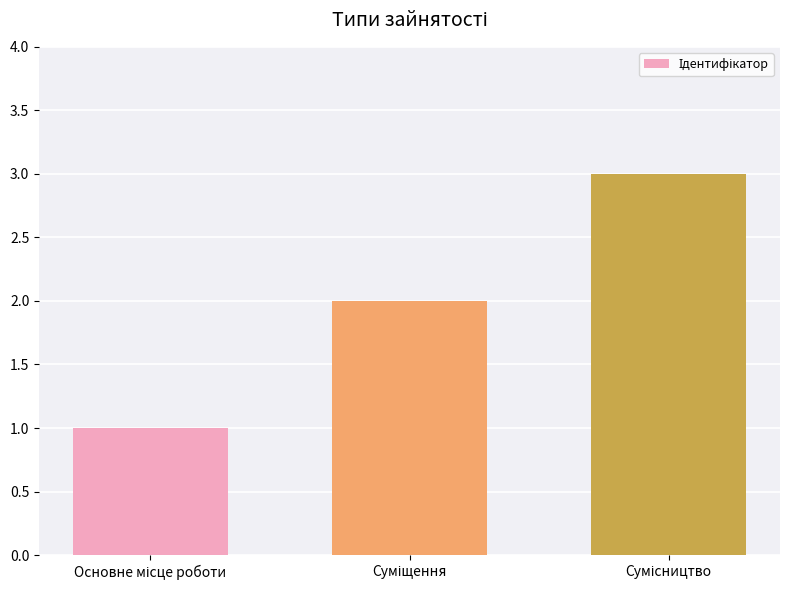

What is the greatest value displayed?

3